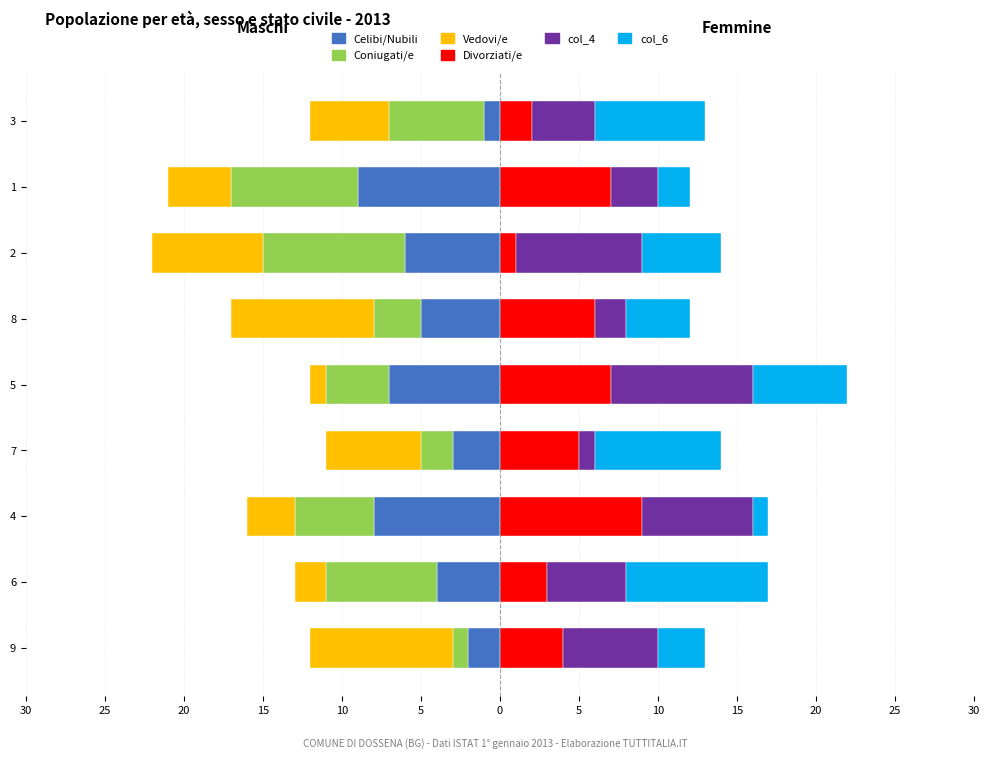

Is it true that col_4 equals 3 at 5?

False